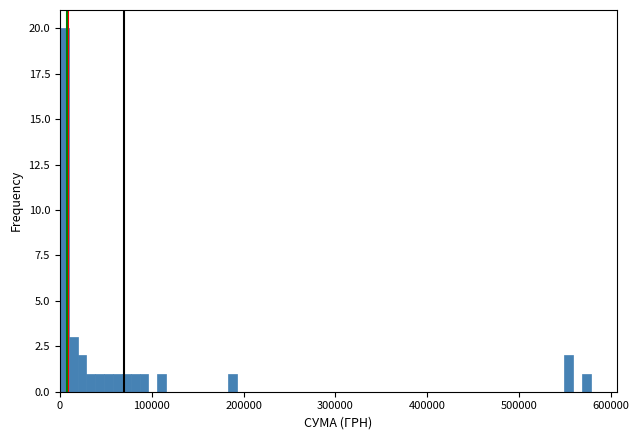

Around what value on the x-axis is the tallest bar? Give the approximate position of its centre, as read against the axis.

0